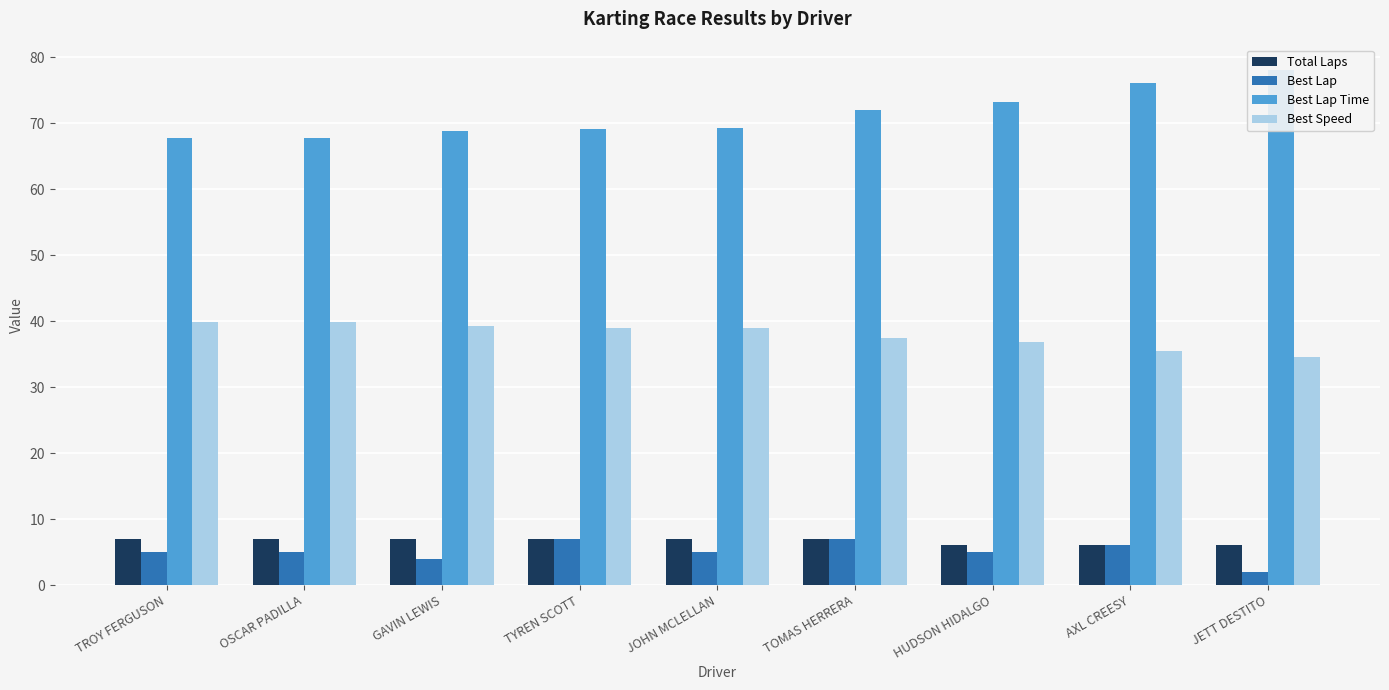

Reading right to left, what are all the values shown in this chart?

Total Laps: 6.0	6.0	6.0	7.0	7.0	7.0	7.0	7.0	7.0
Best Lap: 2.0	6.0	5.0	7.0	5.0	7.0	4.0	5.0	5.0
Best Lap Time: 78.1	76.0	73.2	72.0	69.2	69.2	68.8	67.8	67.7
Best Speed: 34.6	35.5	36.9	37.5	39.0	39.0	39.2	39.8	39.9